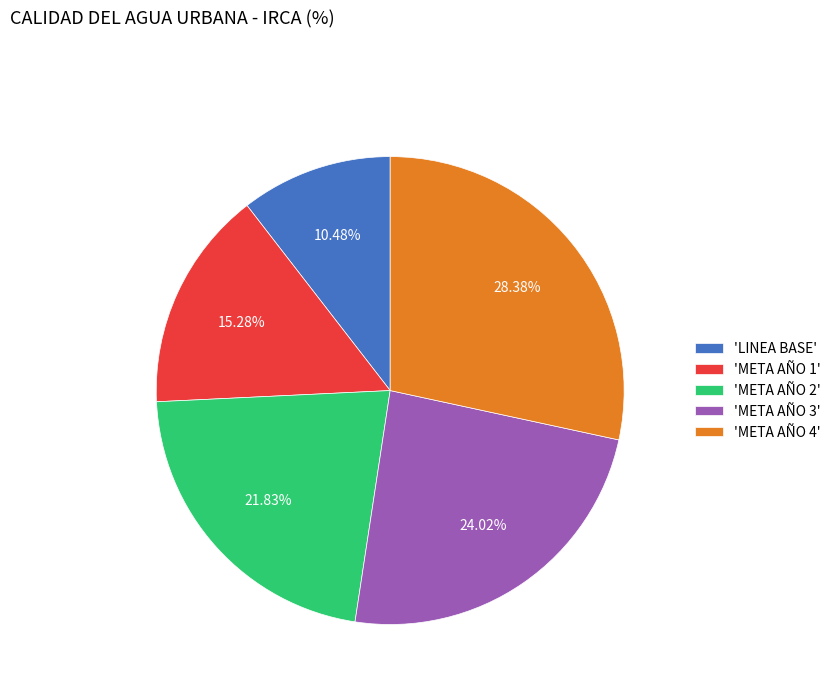

Is there any slice that represents more than half of the pie?

No